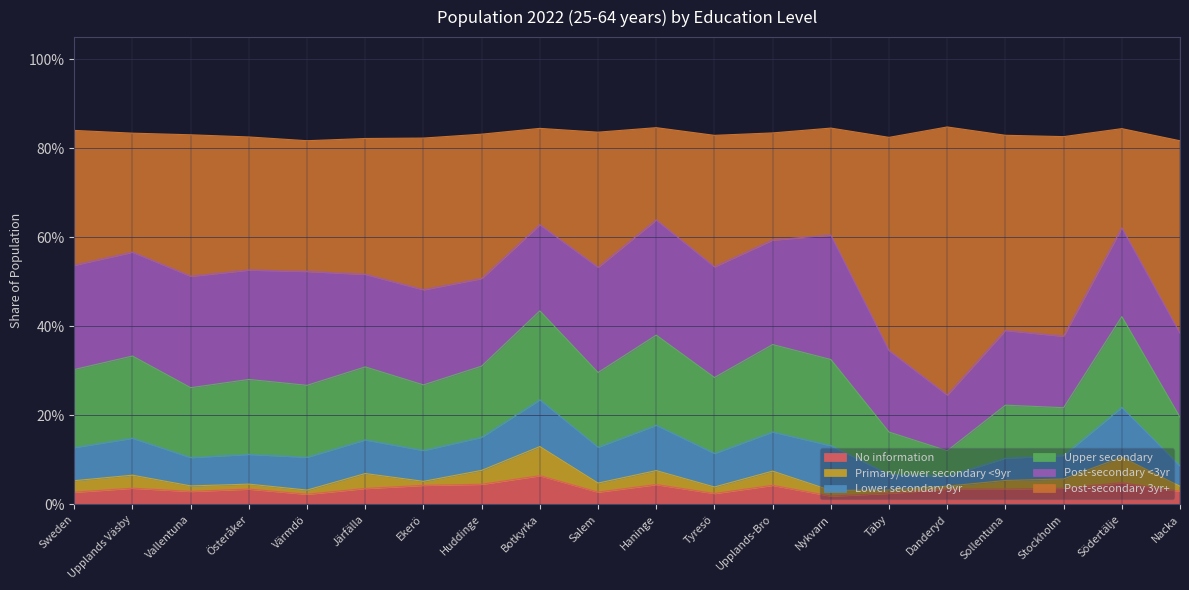

What is the label of the 15th point from the left?

Täby